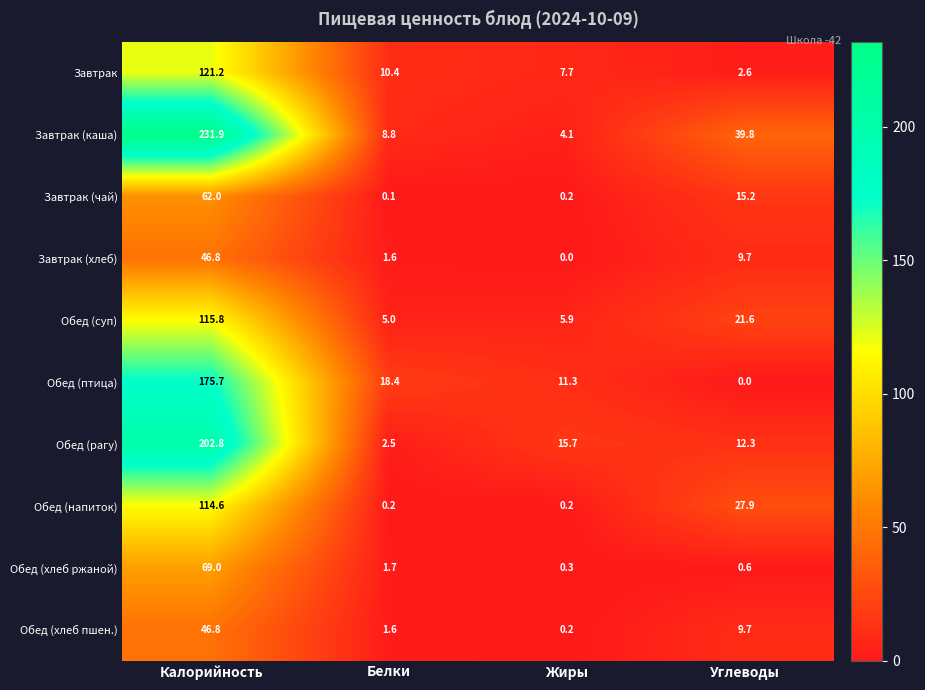

At which label is Обед (рагу) closest to 102?

Жиры